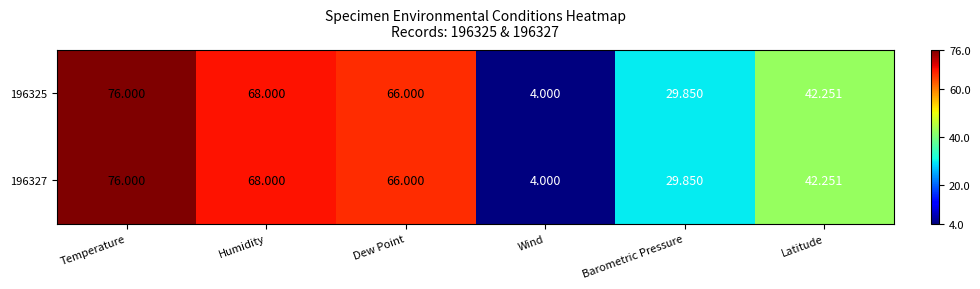

Is the value of 196325 at Temperature greater than the value of 196327 at Humidity?

Yes